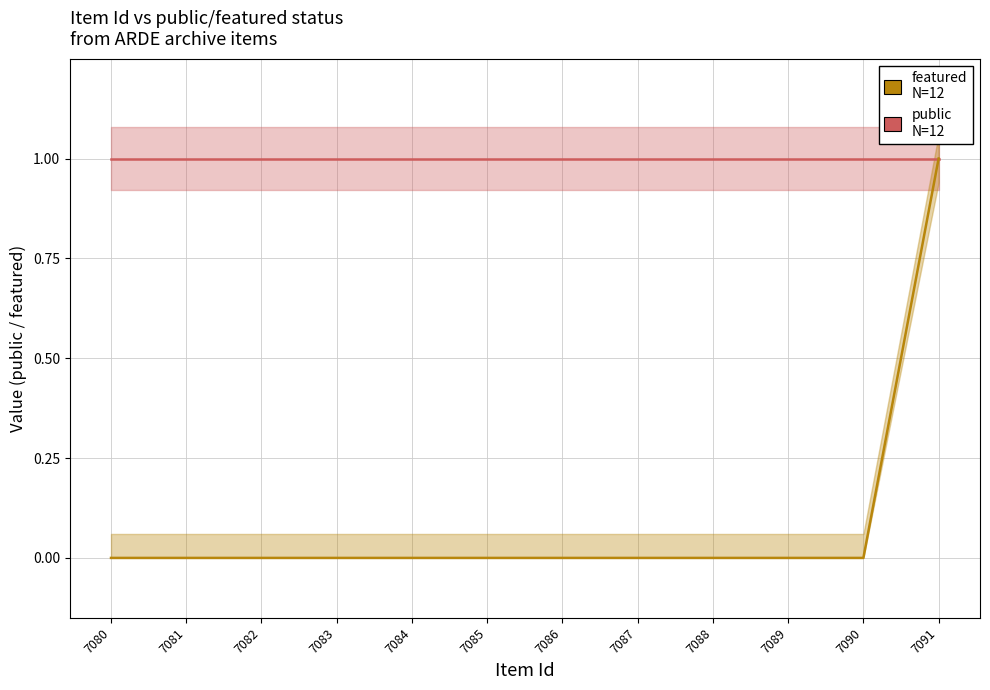

How many values in featured are above zero?

1